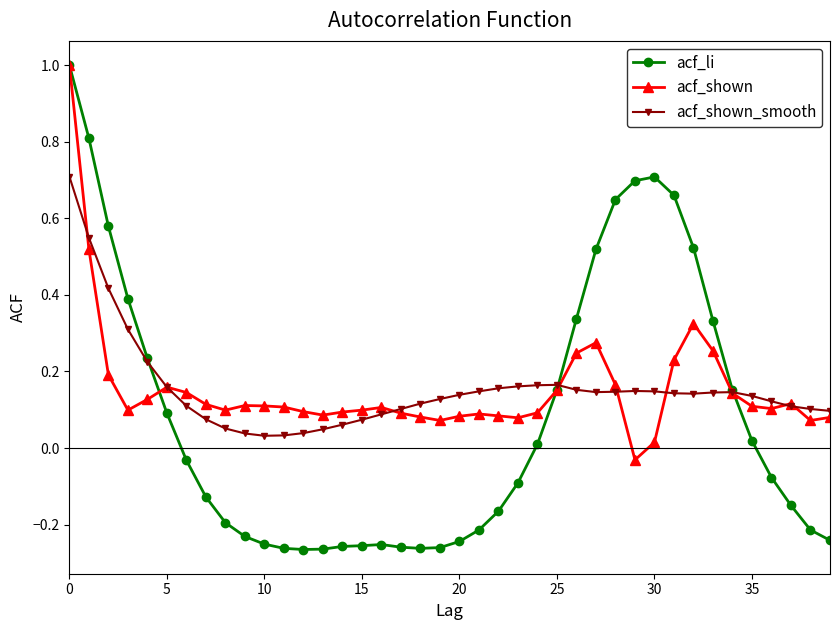

True or false: acf_shown and acf_li cross at least once.

True